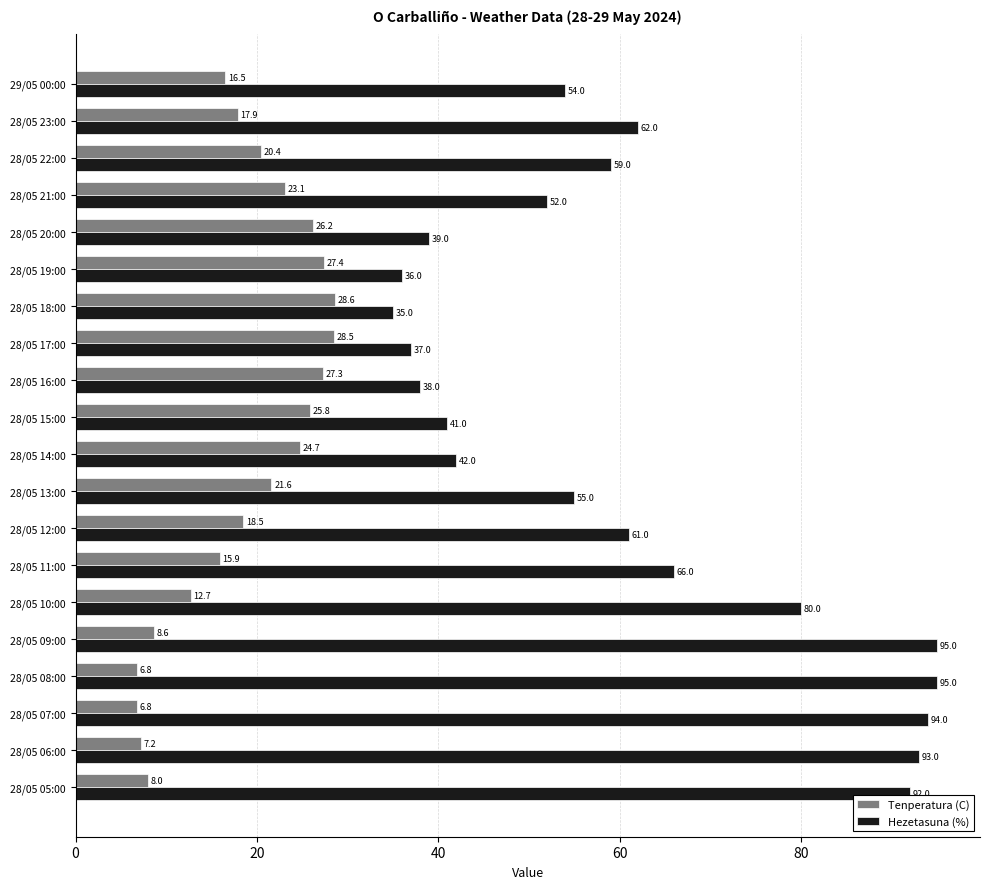

List the series in order of their peak value, highest first.

Hezetasuna (%), Tenperatura (C)